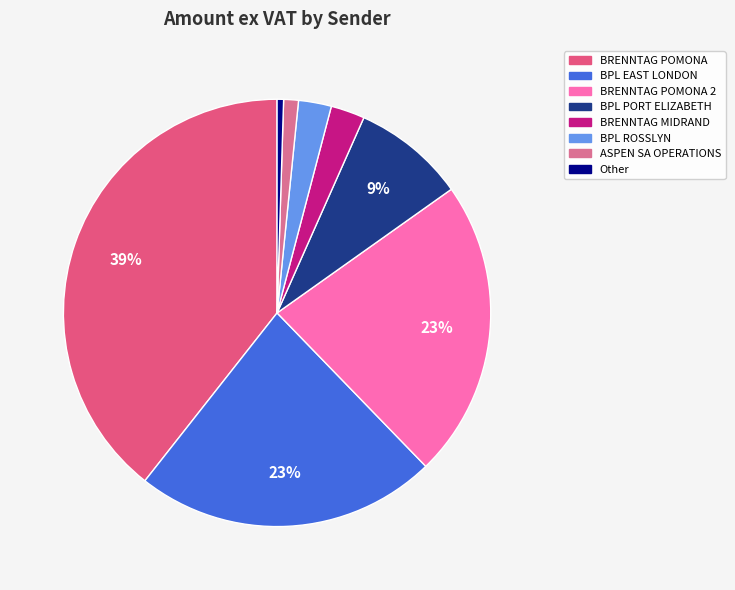

To the nearest percent, what percentage of the pie is ASPEN SA OPERATIONS?

1%